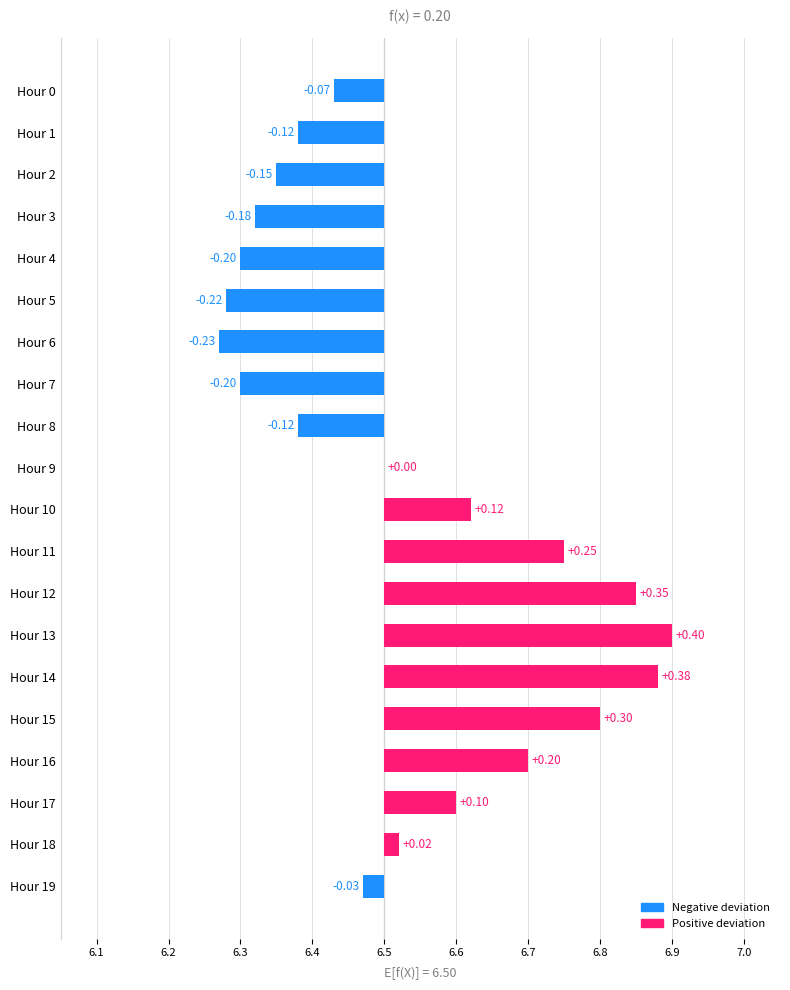

Approximately how many times larger is the value at Hour 9 compared to Hour 4?

1.0